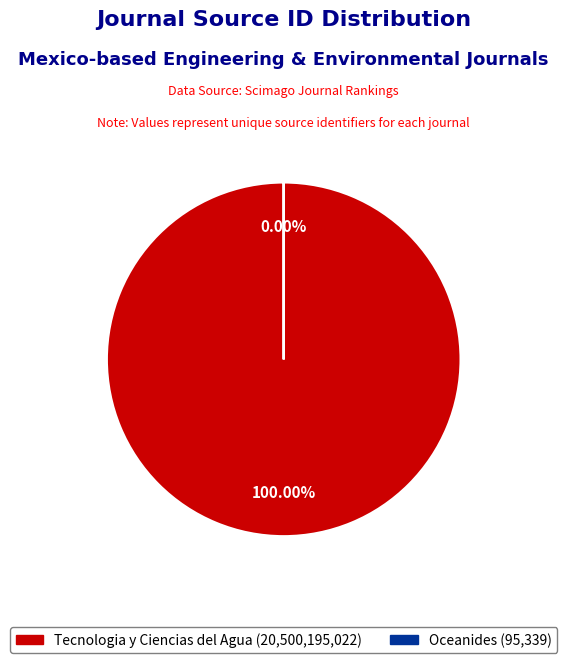

Does any single category account for the majority?

Yes